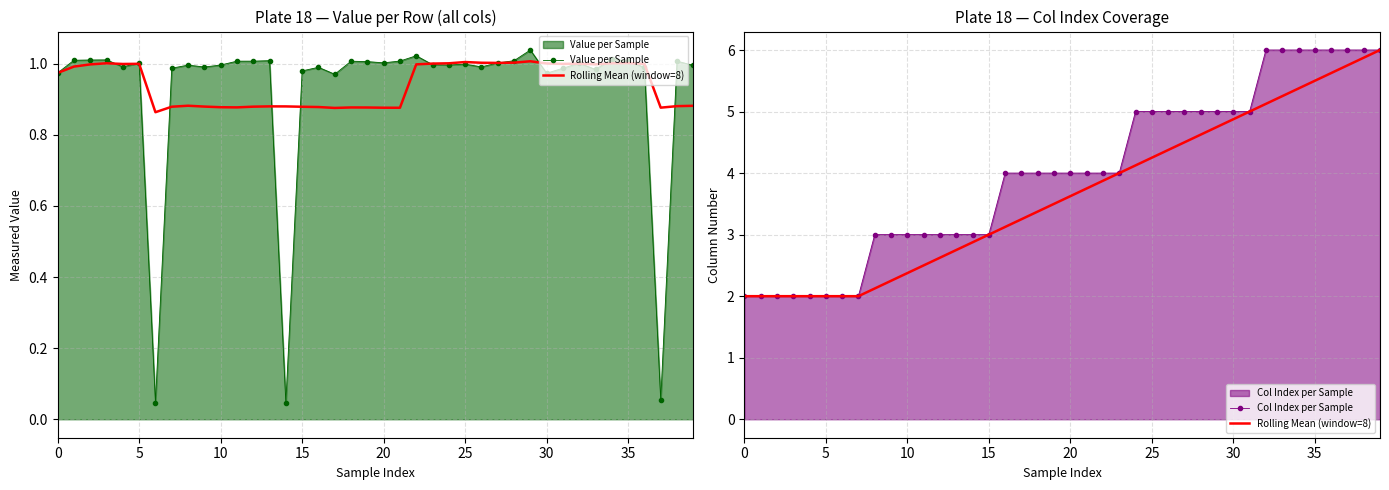

At 33, list the series in order from smallest to largest.

Value per Sample, Rolling Mean (window=8), Col Index per Sample